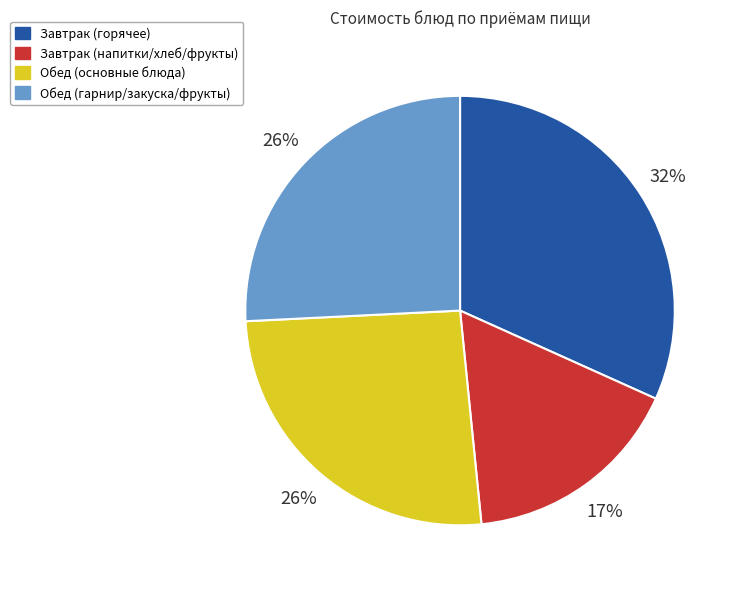

Is the sum of Обед (гарнир/закуска/фрукты) and Обед (основные блюда) greater than half?

Yes